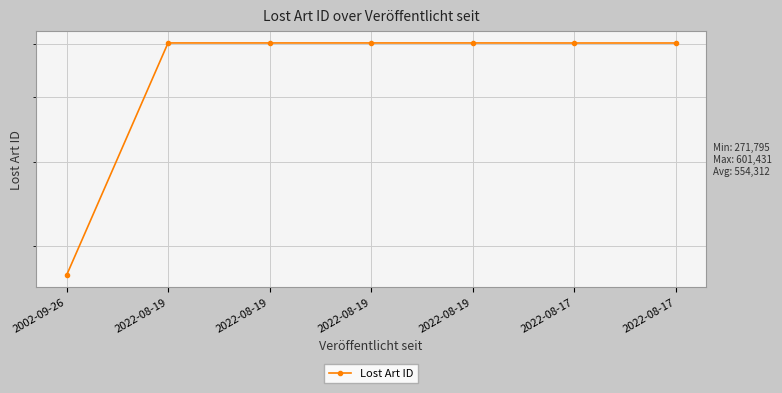

Which category has the lowest value across all series?

2002-09-26